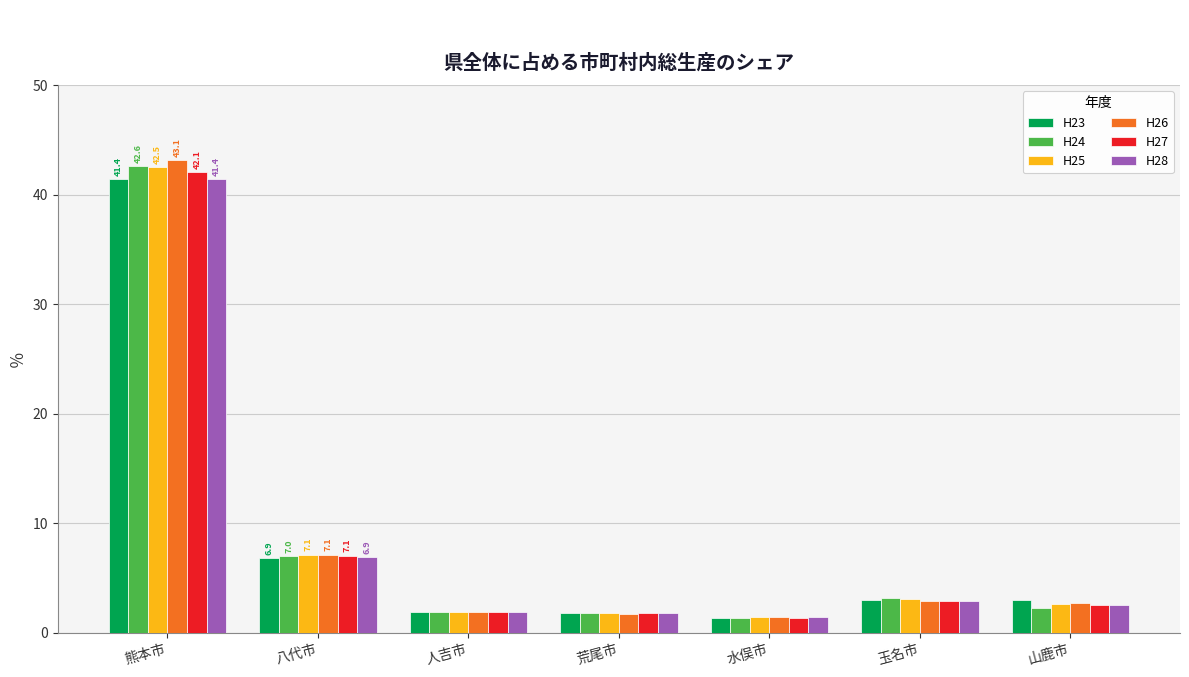

What is the label of the 7th bar from the right?

熊本市